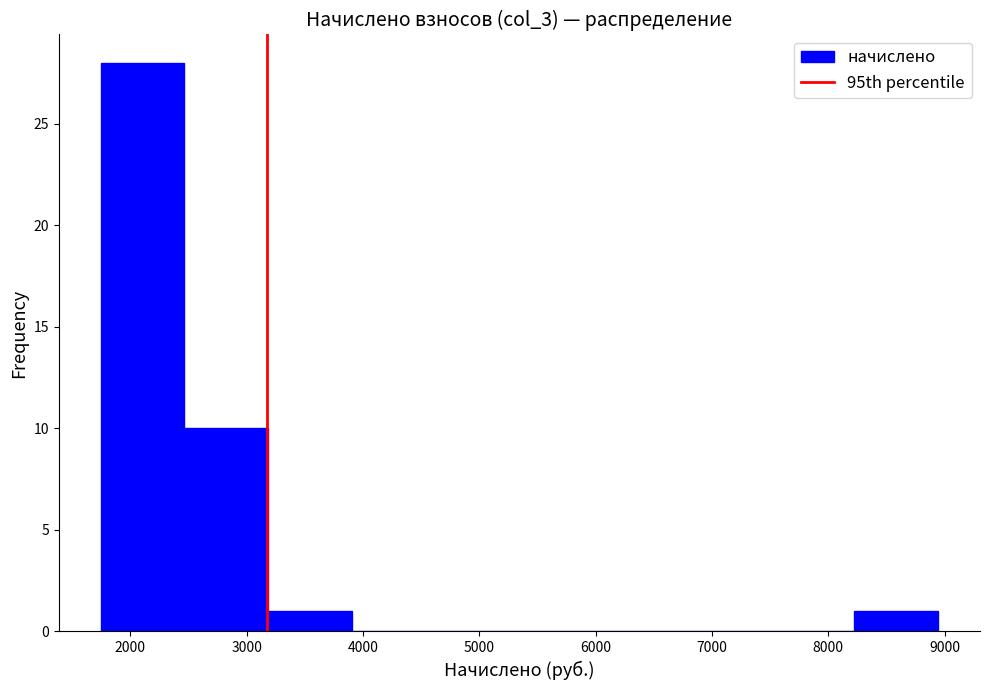

Over which range of the x-axis is the bar tallest?

1700 to 2500